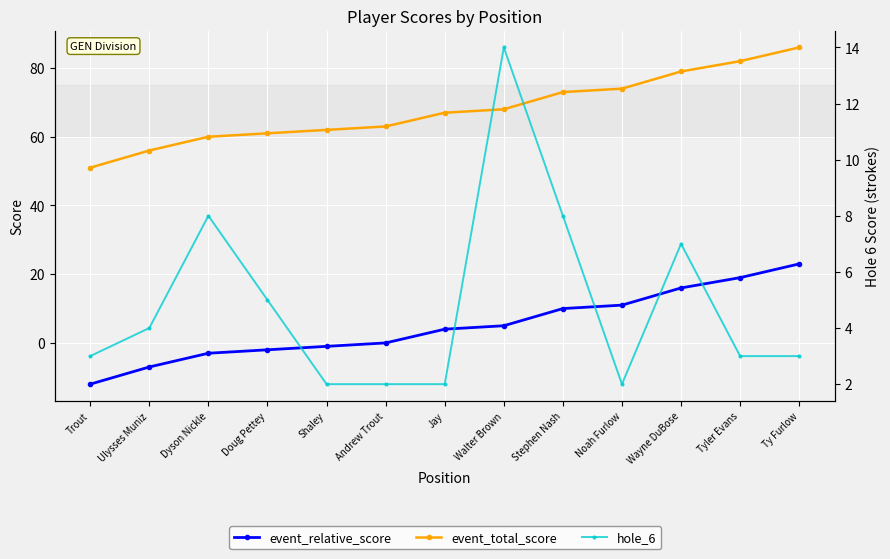

Reading left to right, list all the values displayed in this chart.

event_total_score: 51	56	60	61	62	63	67	68	73	74	79	82	86
event_relative_score: -12	-7	-3	-2	-1	0	4	5	10	11	16	19	23
hole_6: 3	4	8	5	2	2	2	14	8	2	7	3	3